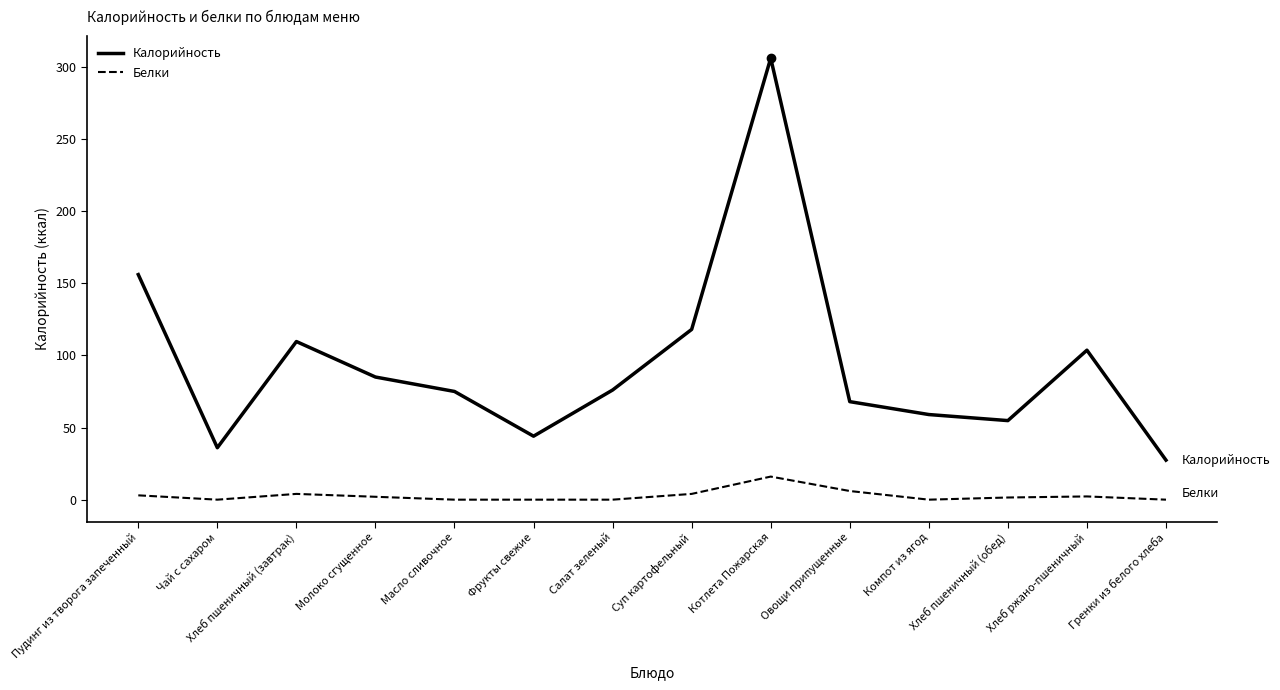

What value does the Калорийность series have at Масло сливочное?

75.0